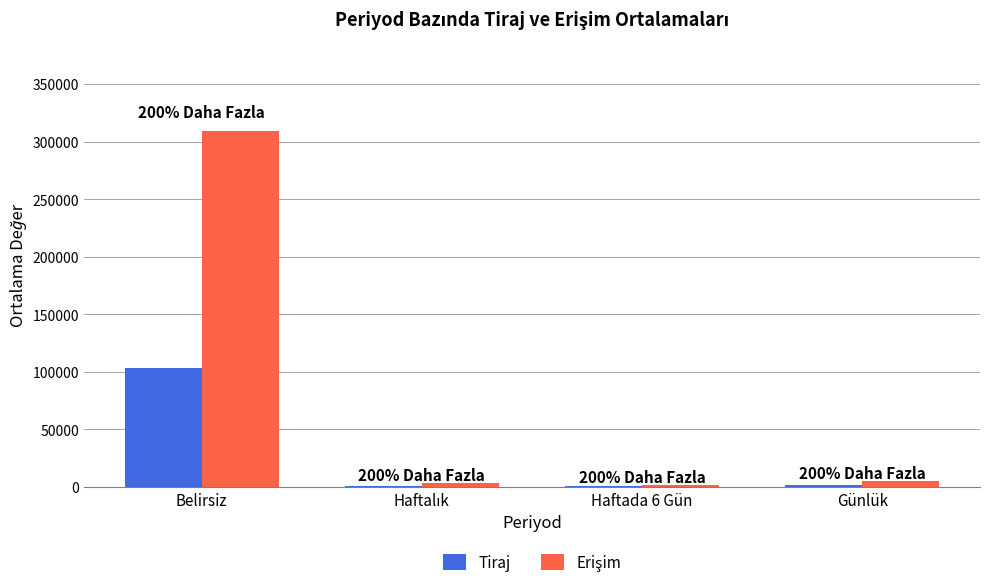

The Tiraj series shows 49214.5 at Belirsiz. True or false?

False